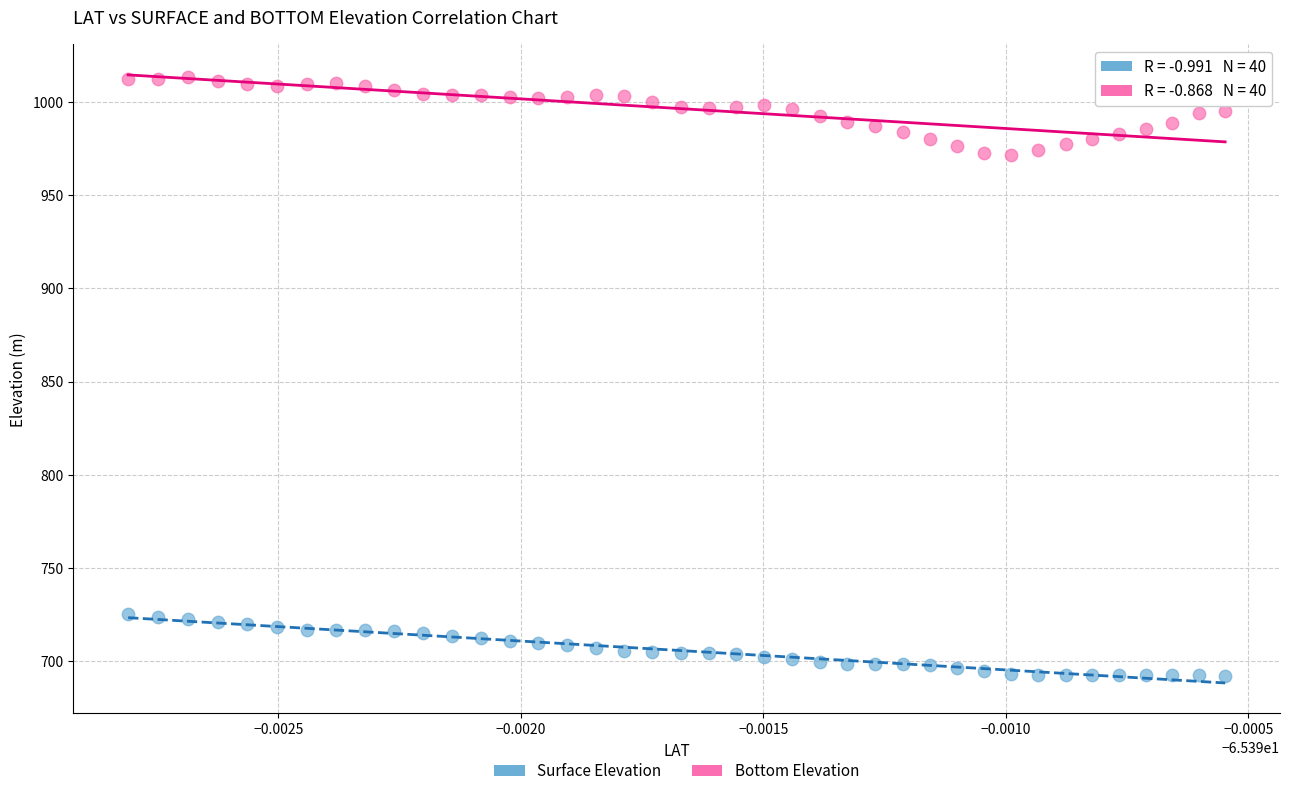

Which series contains the highest Y value?

Bottom Elevation